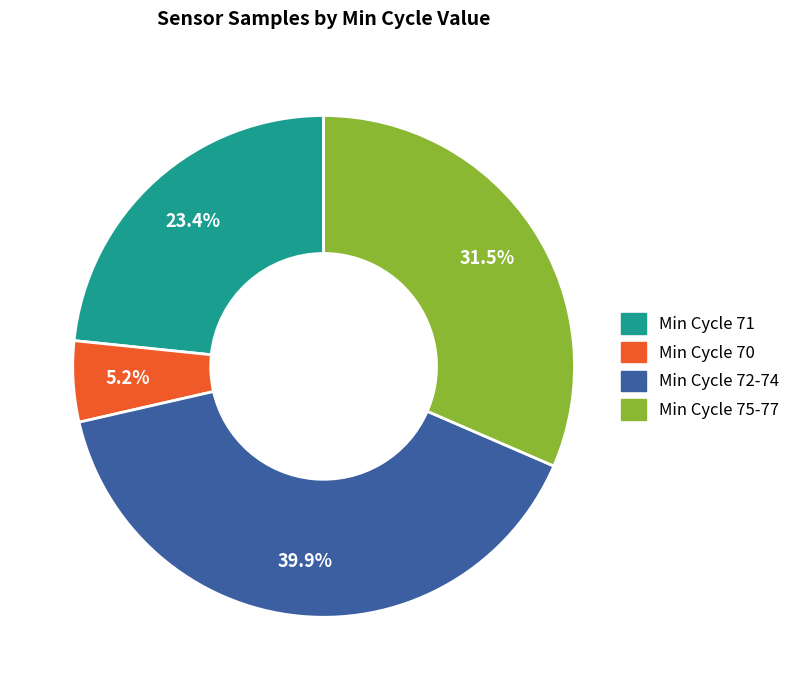

Is there a majority slice in this chart?

No